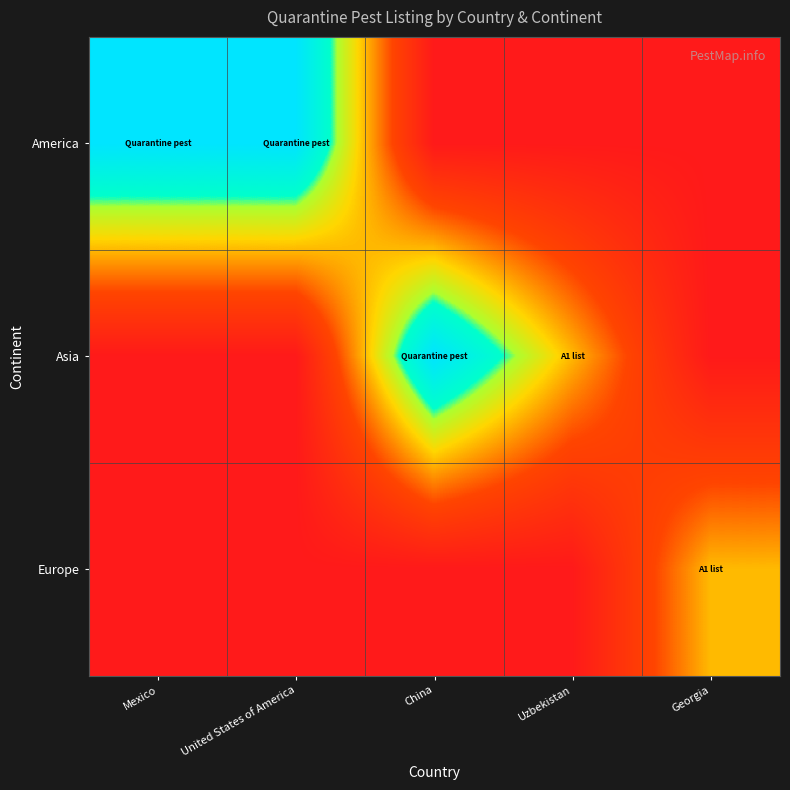

Reading left to right, list all the values displayed in this chart.

America: Mexico=1.0	United States of America=1.0	China=0.0	Uzbekistan=0.0	Georgia=0.0
Asia: Mexico=0.0	United States of America=0.0	China=1.0	Uzbekistan=0.5	Georgia=0.0
Europe: Mexico=0.0	United States of America=0.0	China=0.0	Uzbekistan=0.0	Georgia=0.5